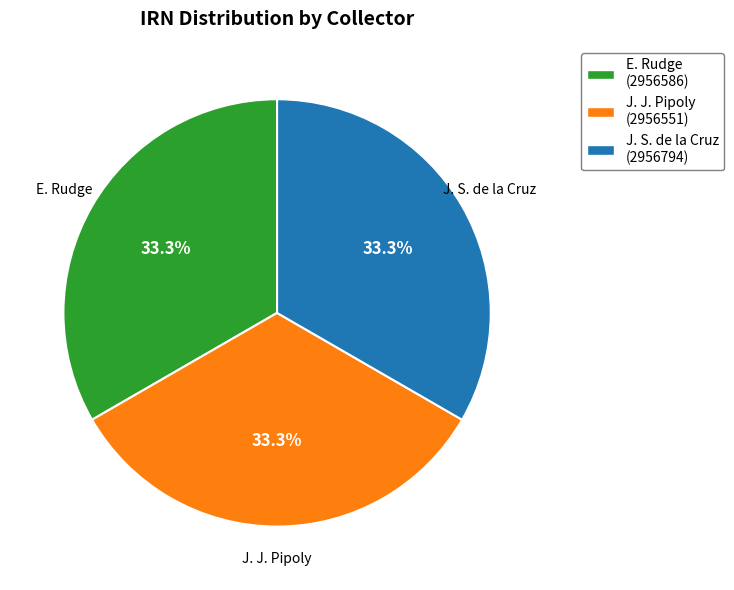

Approximately how many times larger is the value at E. Rudge (2956586) compared to J. S. de la Cruz (2956794)?

1.0